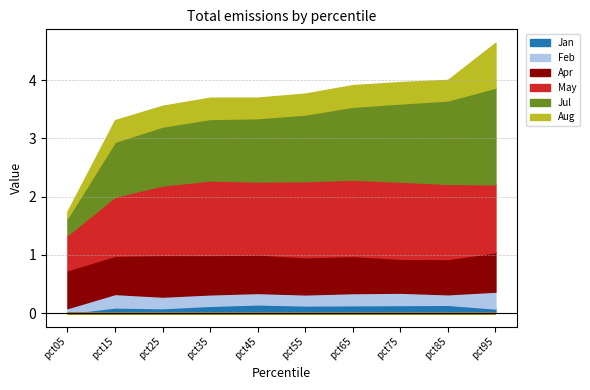

Which series has the largest total across all categories?

May